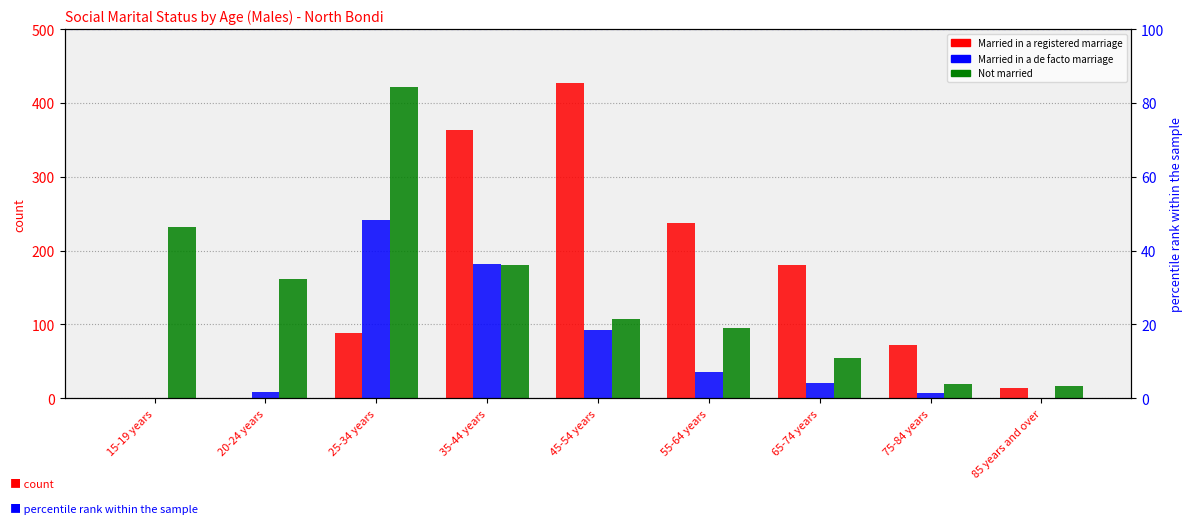

What is the average value of the Married in a de facto marriage series?

65